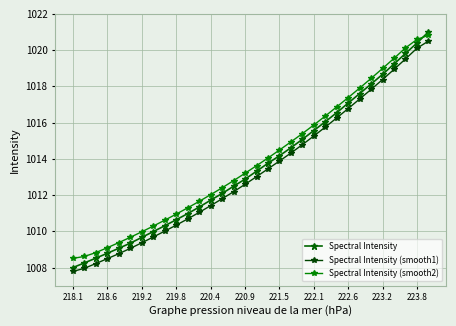

Which series has the largest total across all categories?

Spectral Intensity (smooth2)